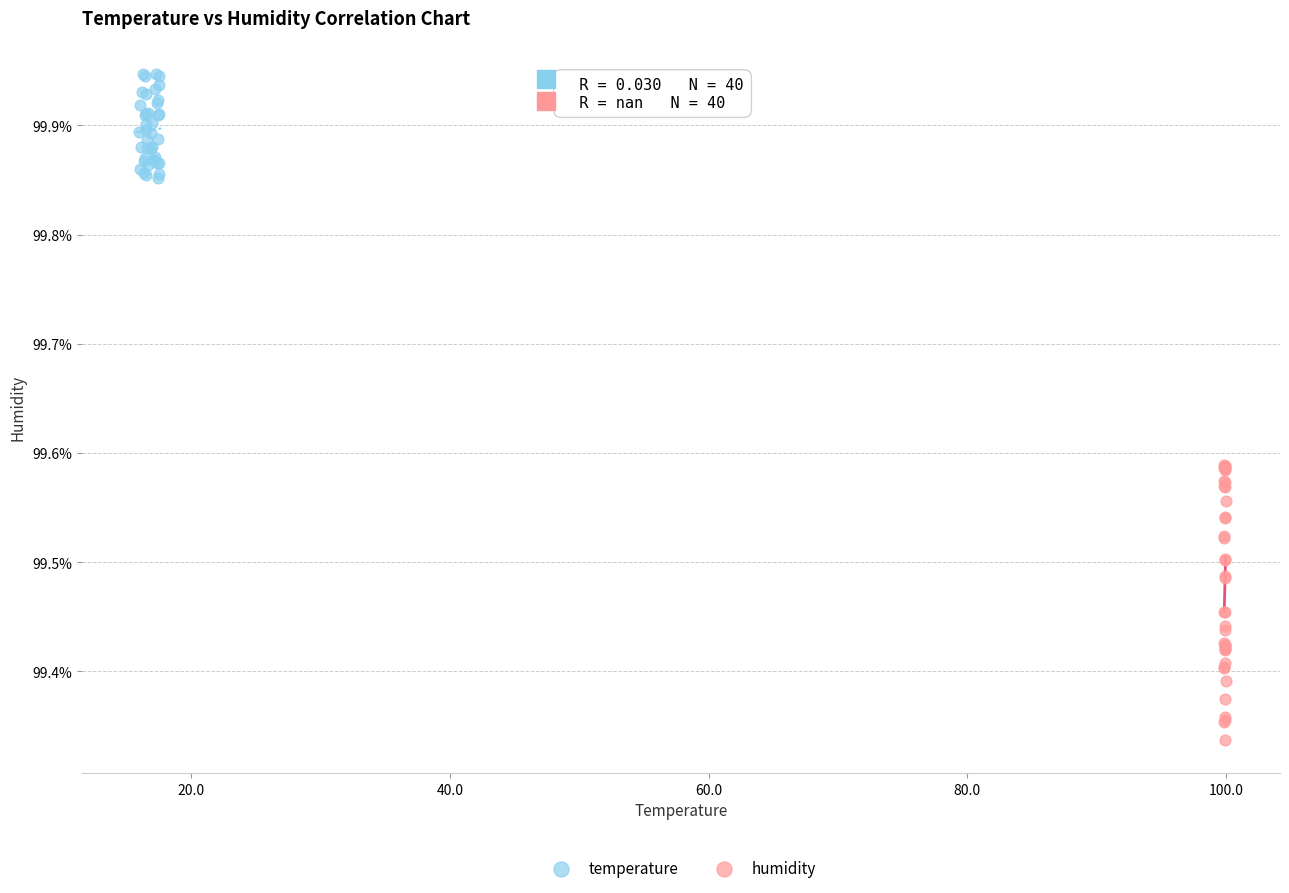

What are all the series names shown in the legend?

temperature, humidity